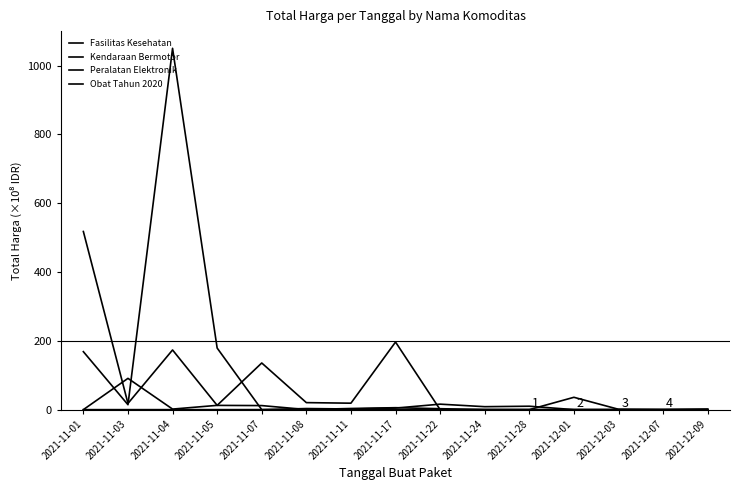

Is the value of Kendaraan Bermotor at 2021-11-03 greater than the value of Fasilitas Kesehatan at 2021-11-17?

Yes